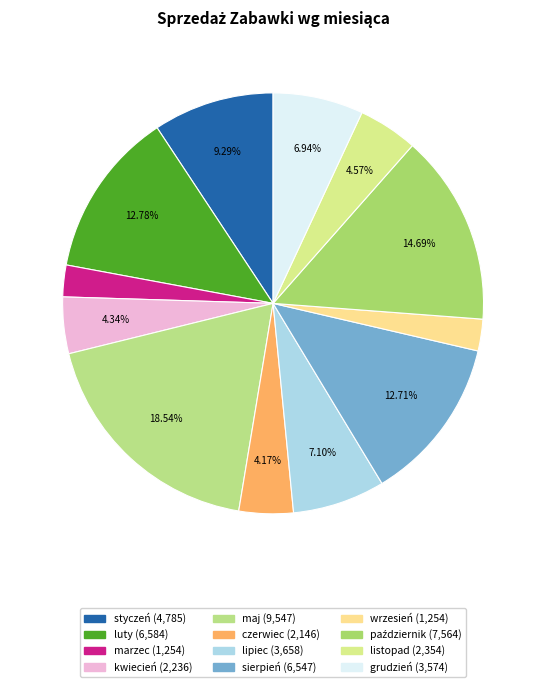

Is there any slice that represents more than half of the pie?

No